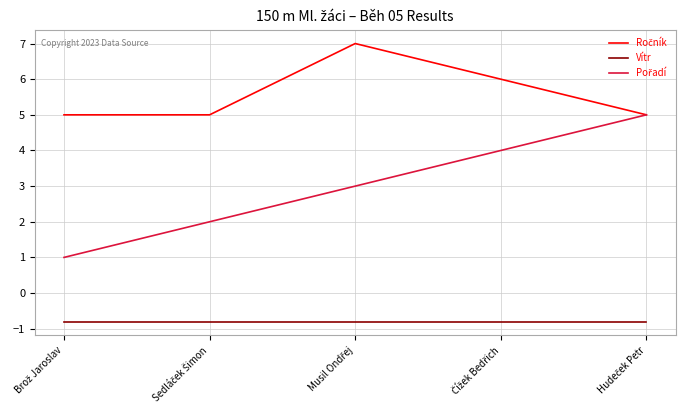

What is the maximum value shown in the chart?

7.0